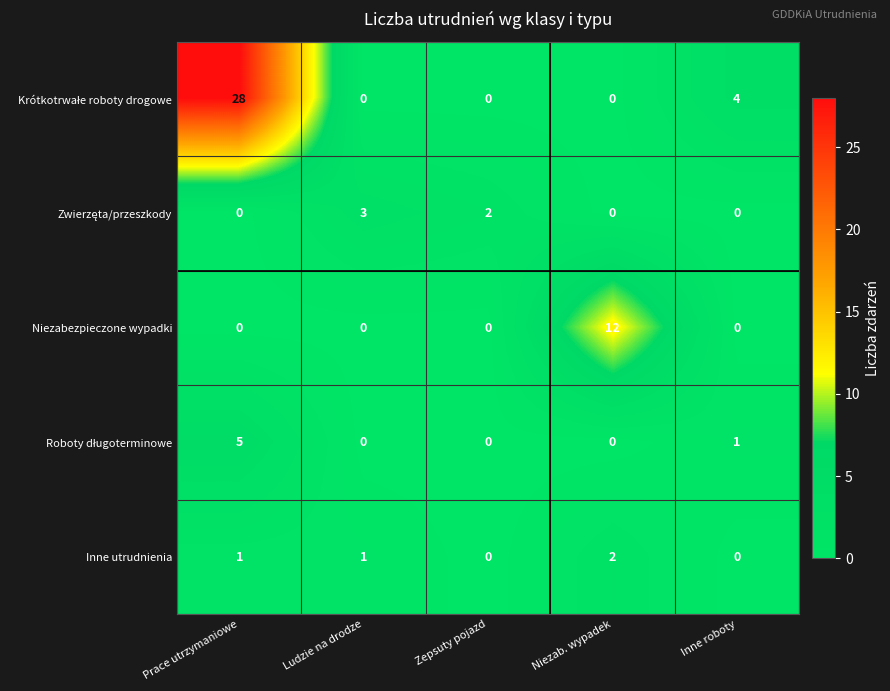

What is the difference between the highest and lowest values at Inne roboty?

4